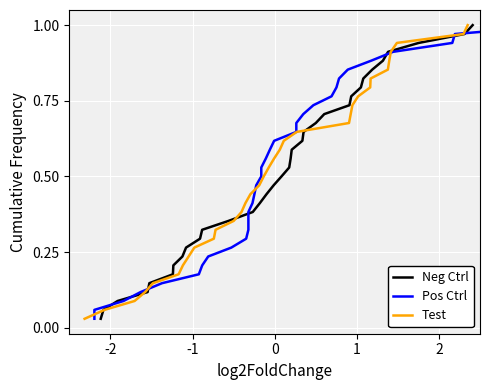

What is the value of the Neg Ctrl point at the 9th from the left?

0.3